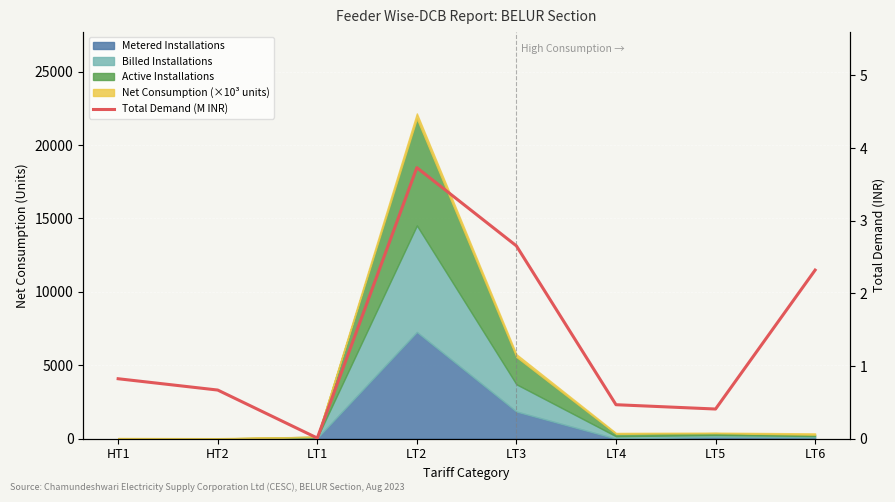

What is the sum of all values?

11.1